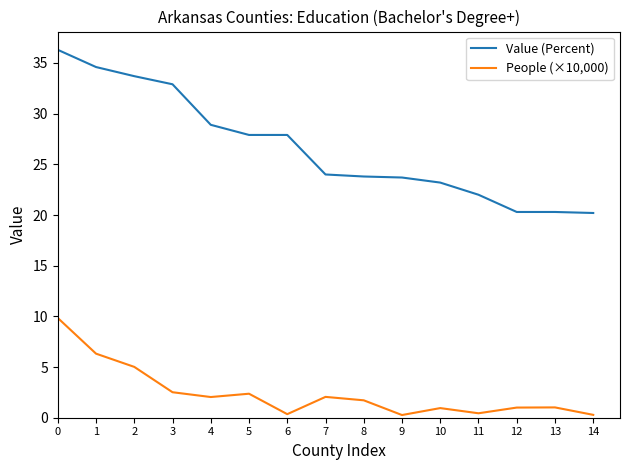

At how many categories does at least one series exceed 6?

15